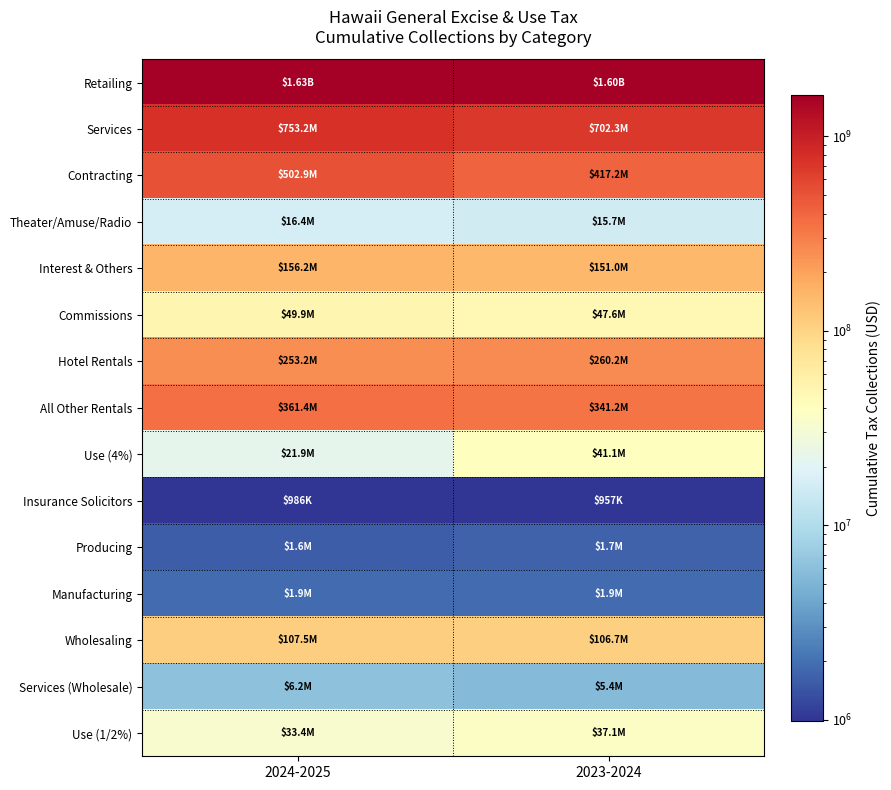

What is the spread (max minus min) of values at 2023-2024?

1602454862.0